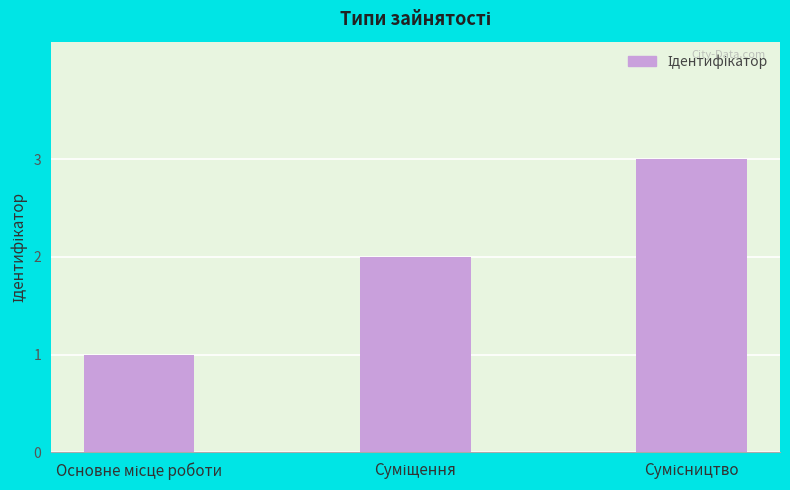

How many values are between 1 and 3?

3